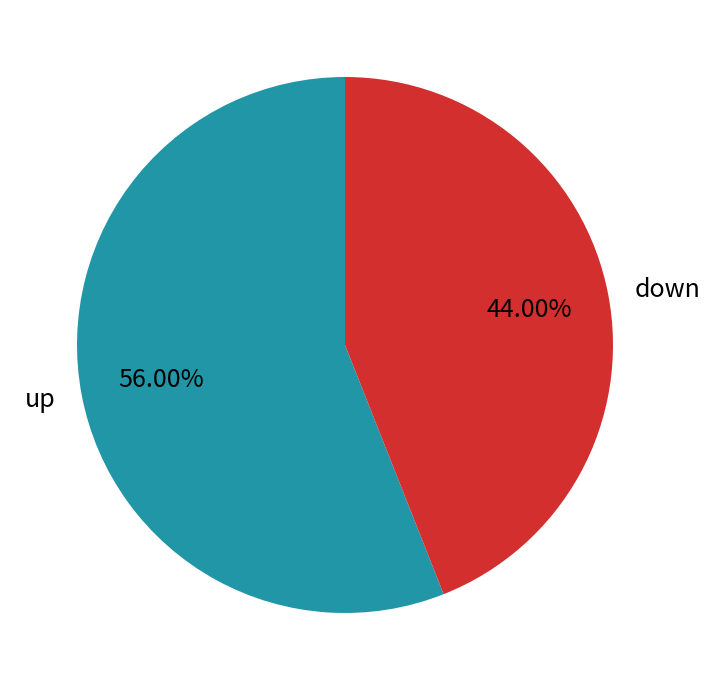

How many slices are in this pie chart?

2